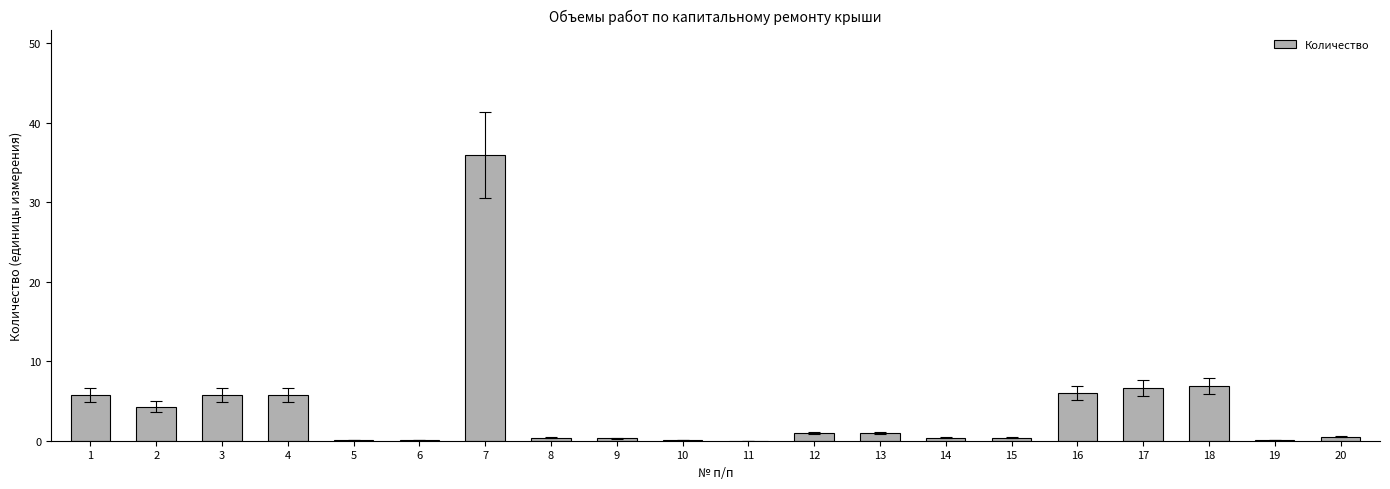

What is the greatest value displayed?

36.0